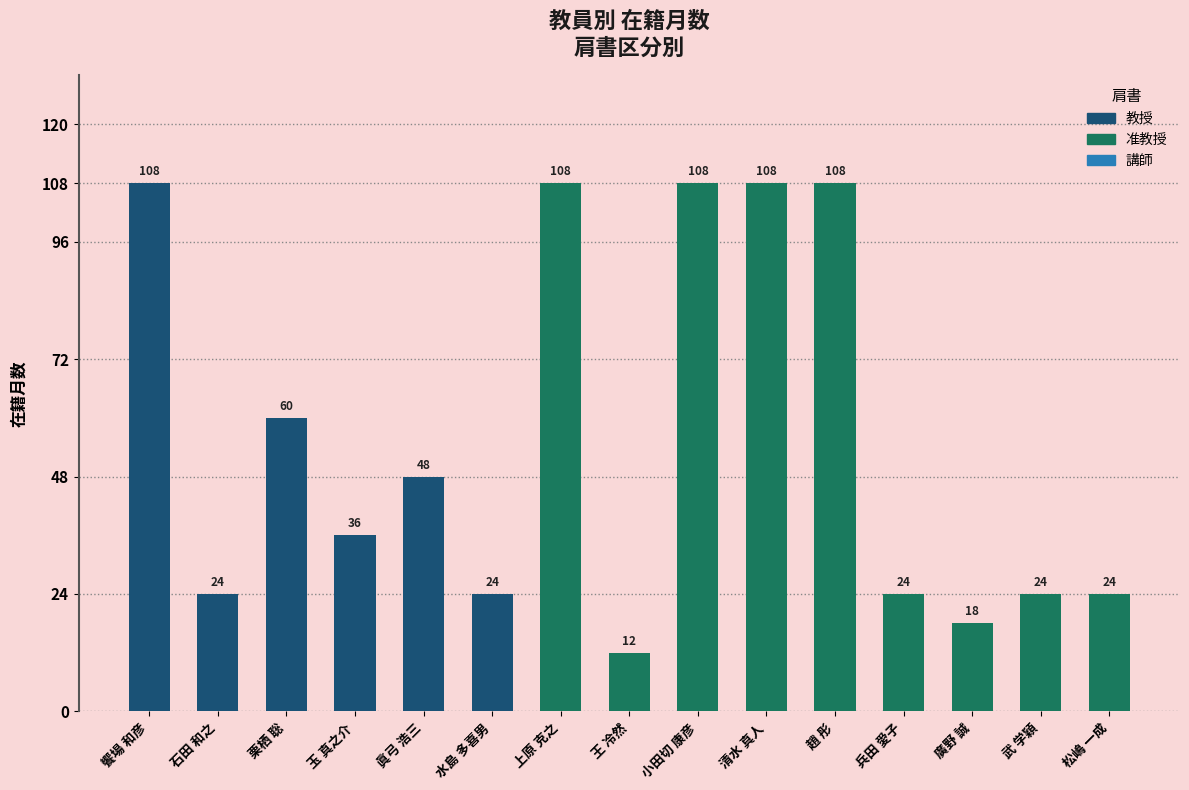

Does the chart contain any negative values?

No